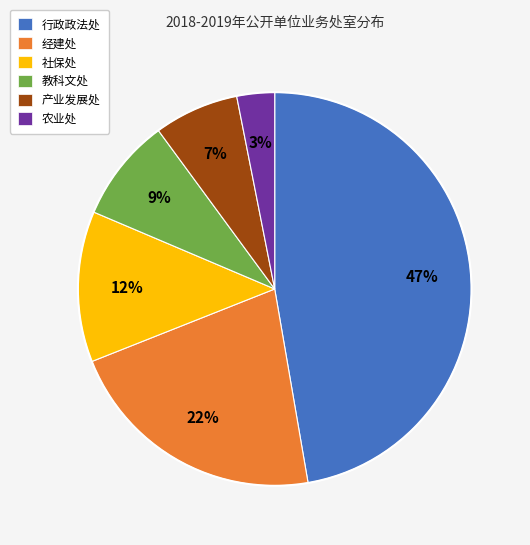

Rank the categories by value from highest to lowest.

行政政法处, 经建处, 社保处, 教科文处, 产业发展处, 农业处